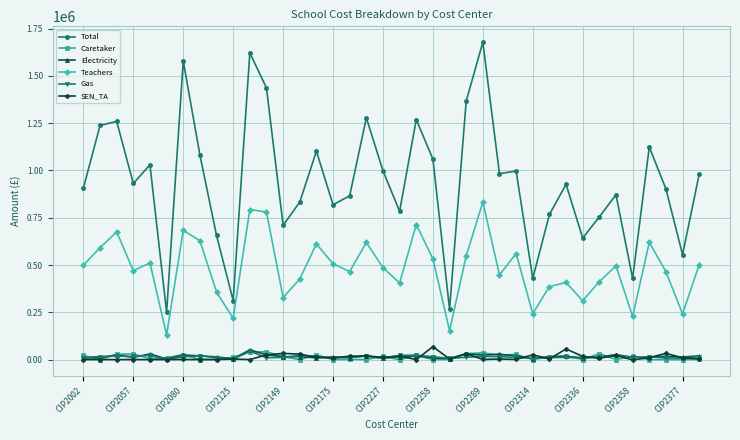

What is the maximum value for Caretaker?

40999.9